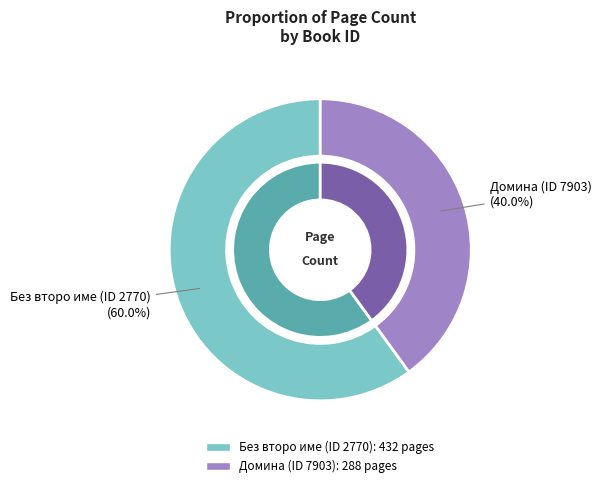

Count the number of slices in the pie.

2